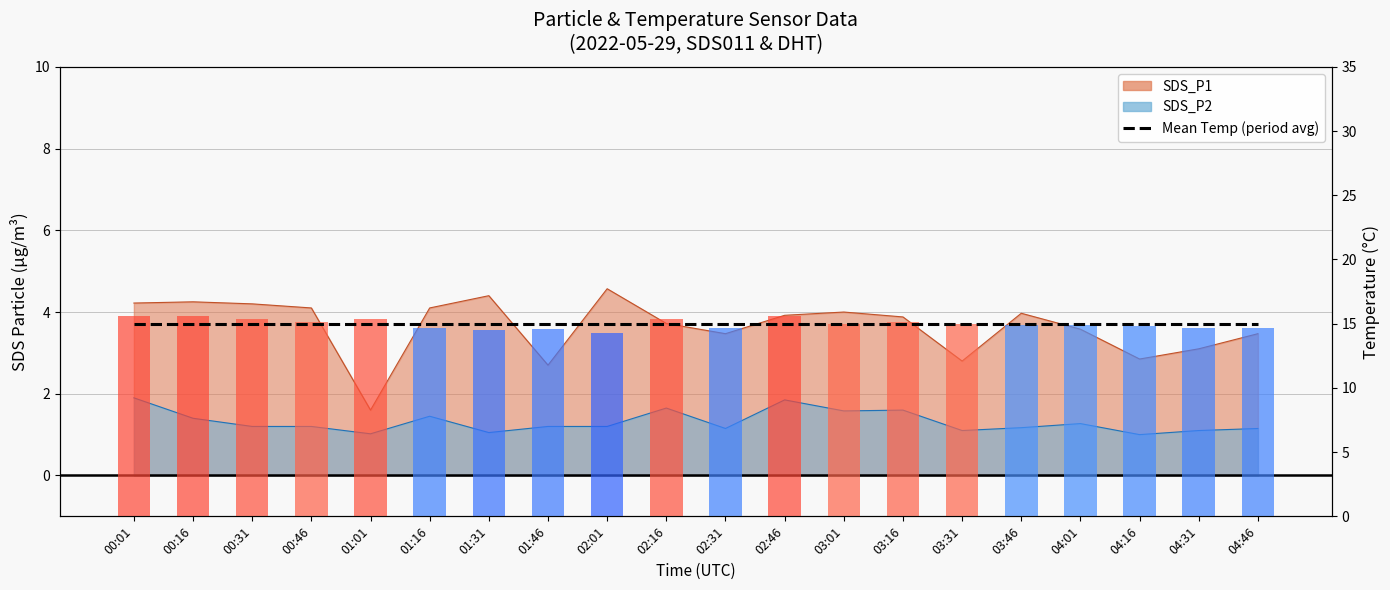

What is the label of the 1st bar from the right?

04:46